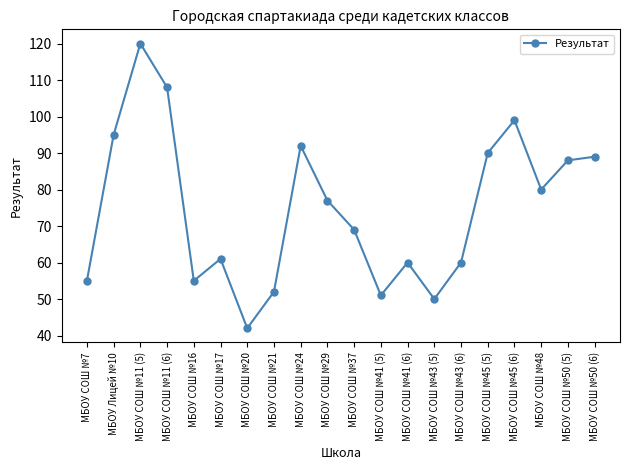

Where is the data nearest to the value 81?

МБОУ СОШ №48